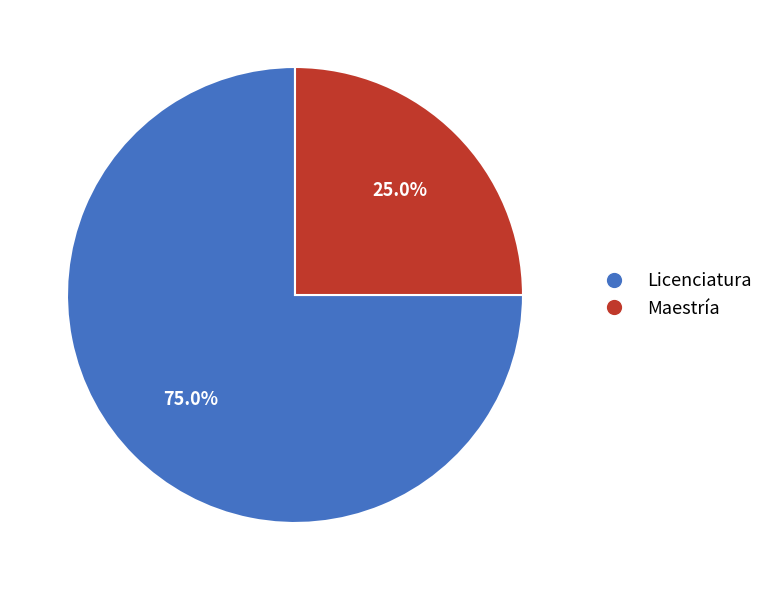

What is the ratio of the value at Licenciatura to the value at Maestría?

3.0